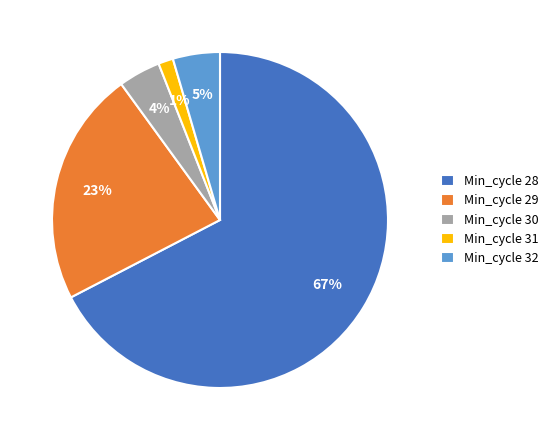

What is the largest slice in the pie chart?

Min_cycle 28